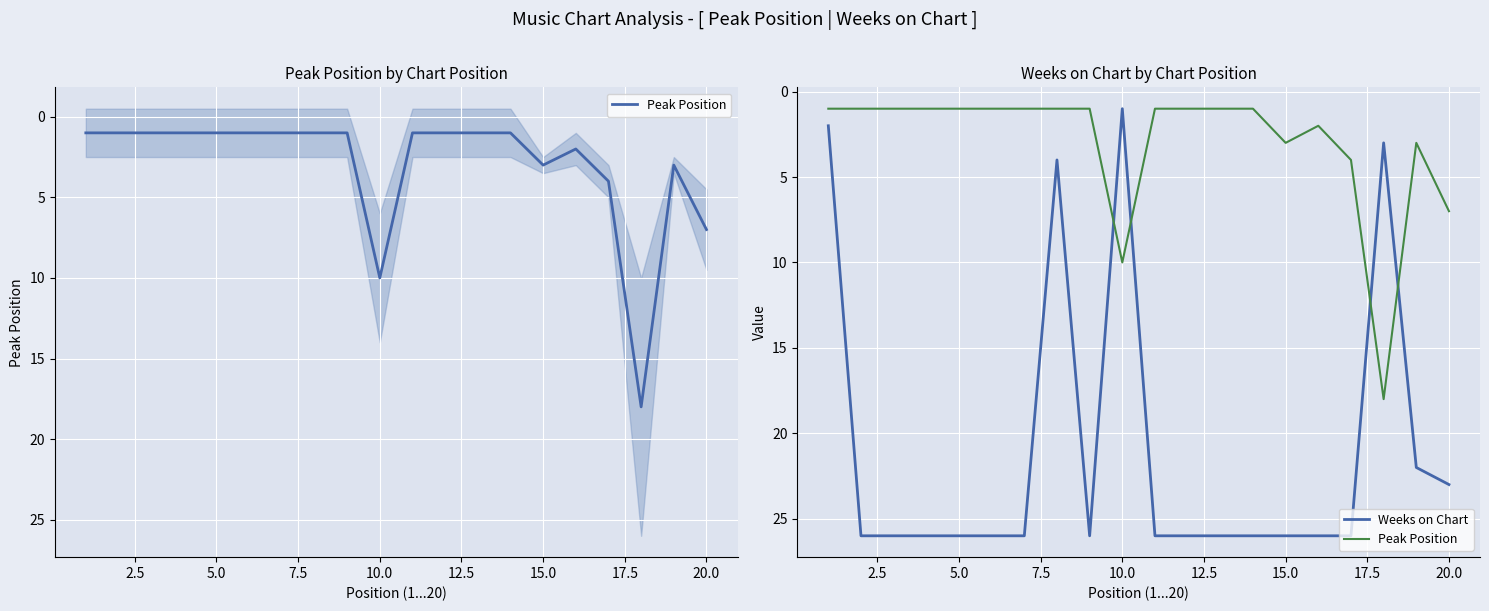

The Weeks on Chart series shows 14 at 16. True or false?

False